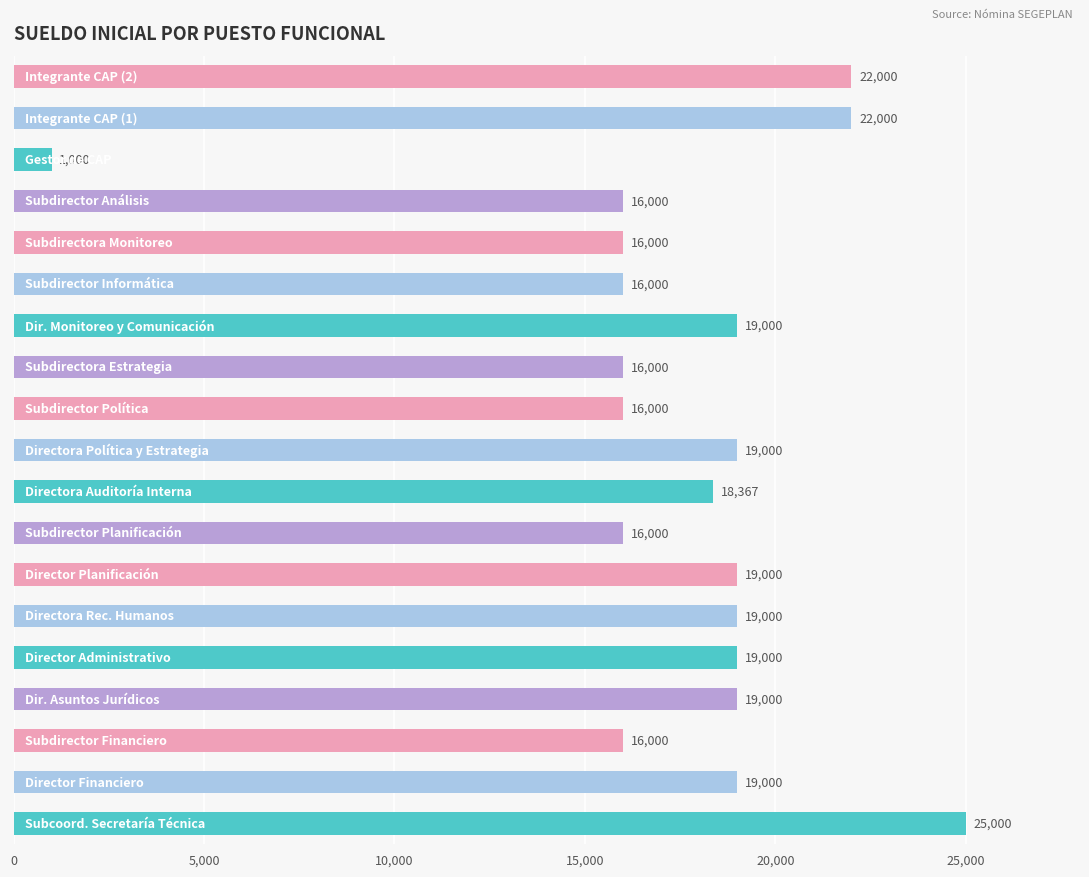

What is the minimum value shown in the chart?

1000.0